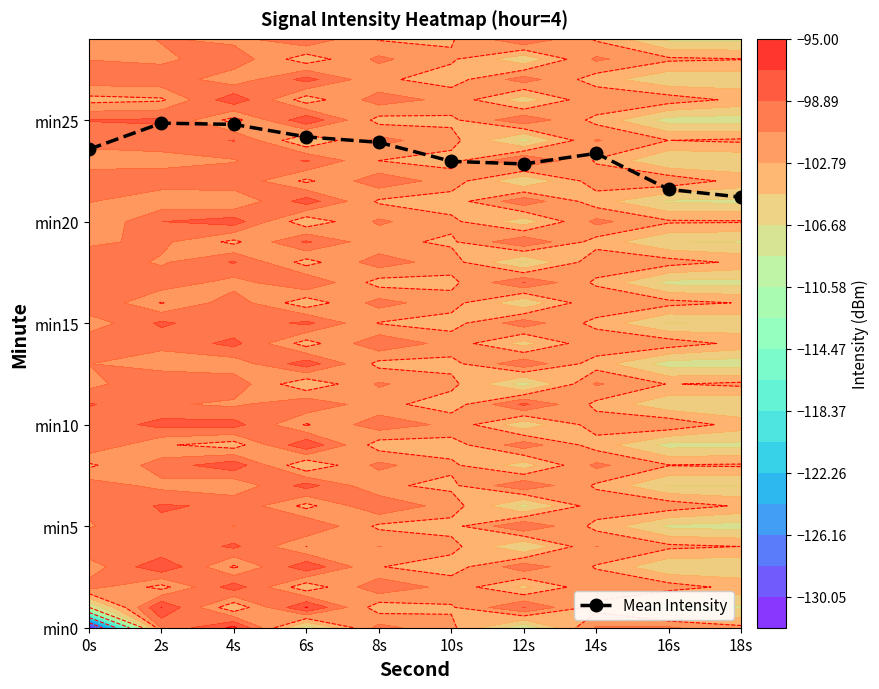

At which label does the data first exceed 23?

0s